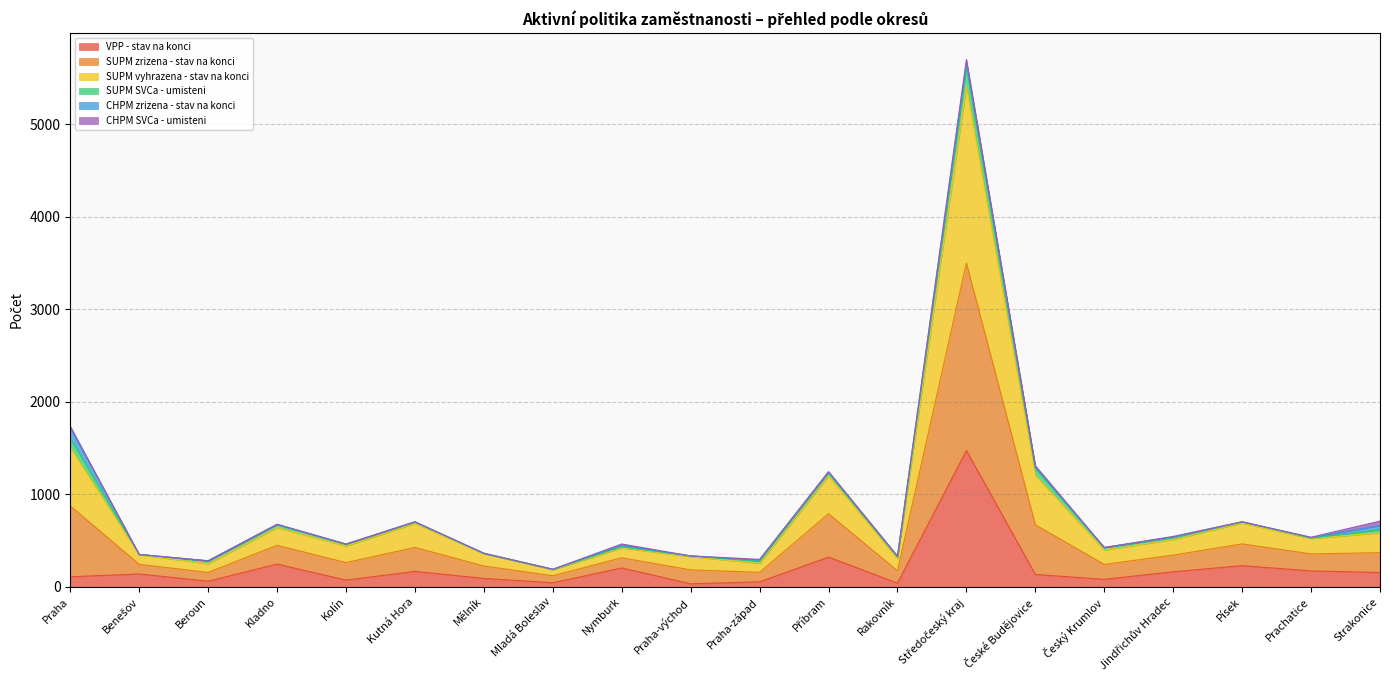

The VPP - stav na konci series shows 155 at Strakonice. True or false?

True